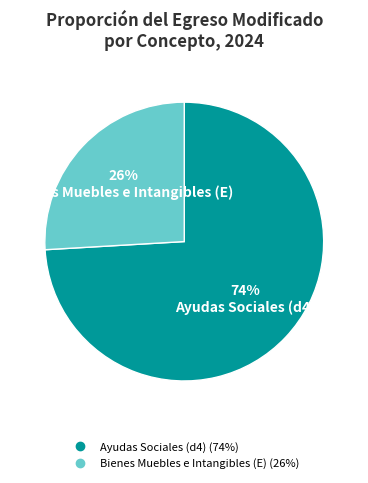

How many slices are in this pie chart?

2